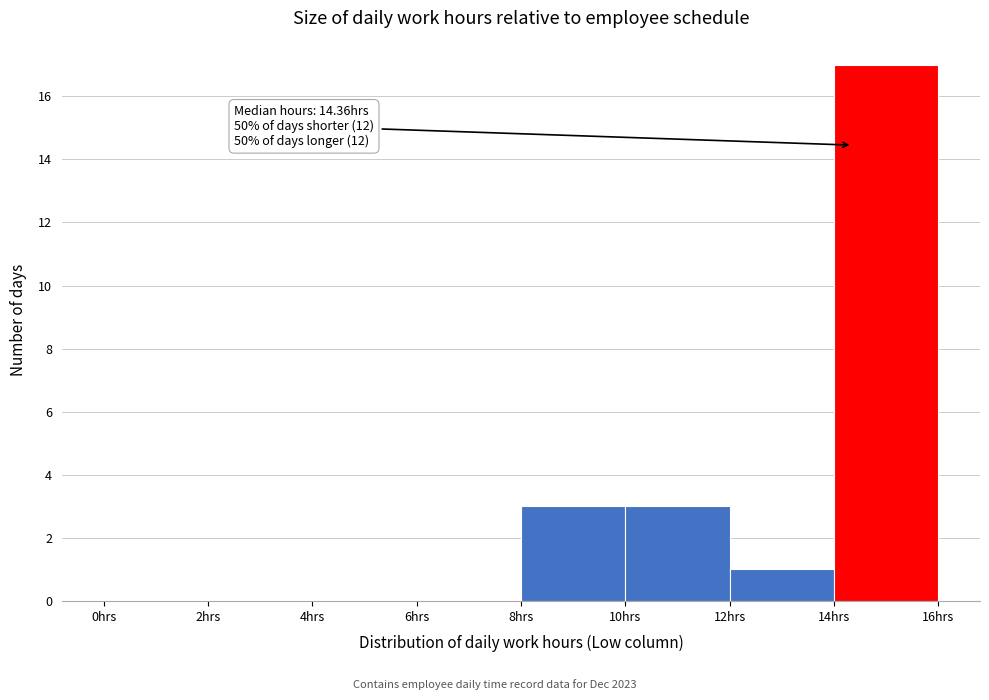

Over which range of the x-axis is the bar tallest?

14 to 16